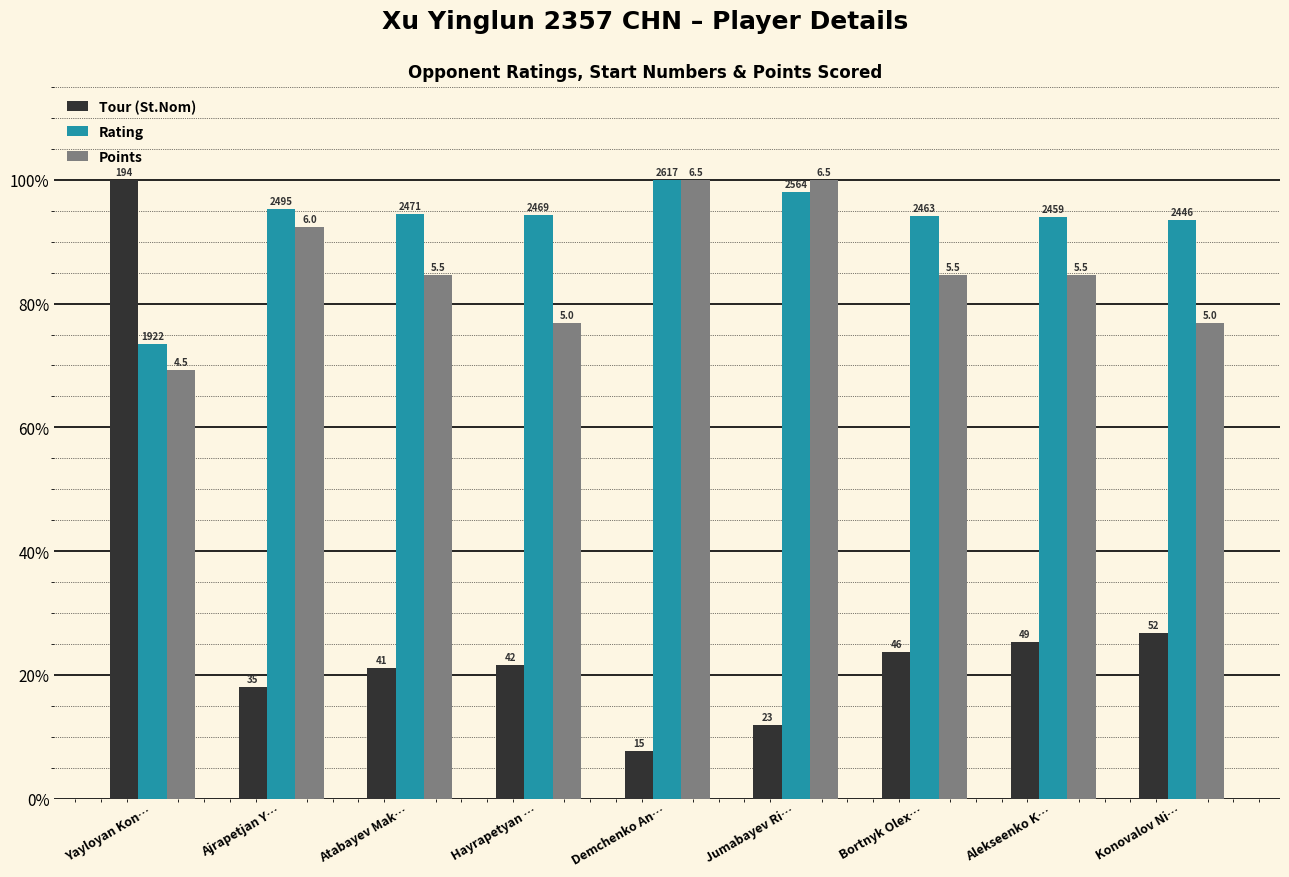

The value of Points at Demchenko An… is 41.1. True or false?

False